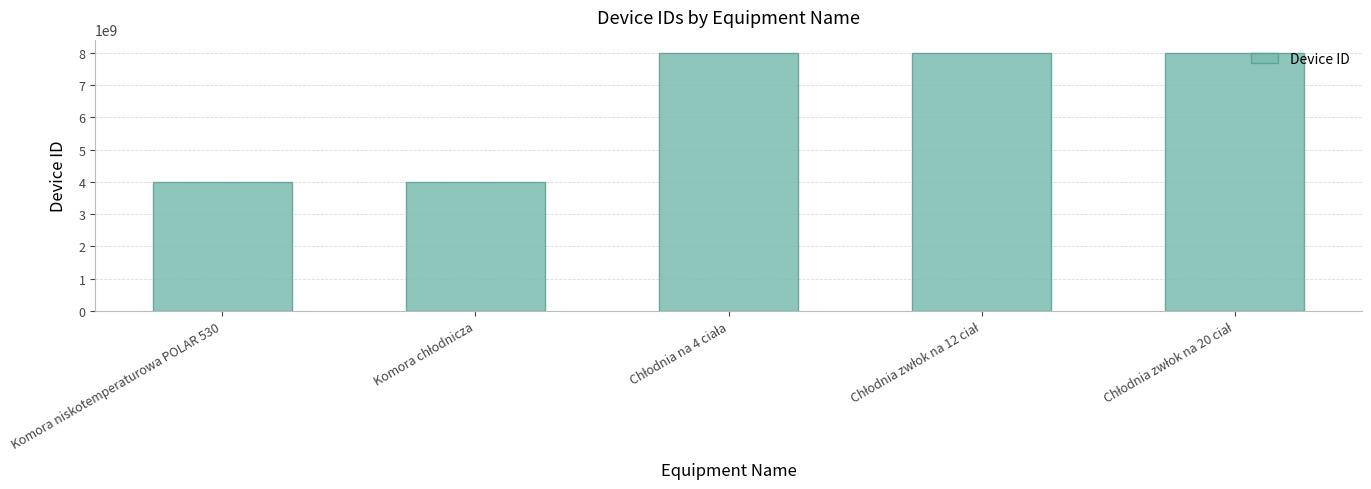

What is the difference between the second highest and minimum values?

4000001575